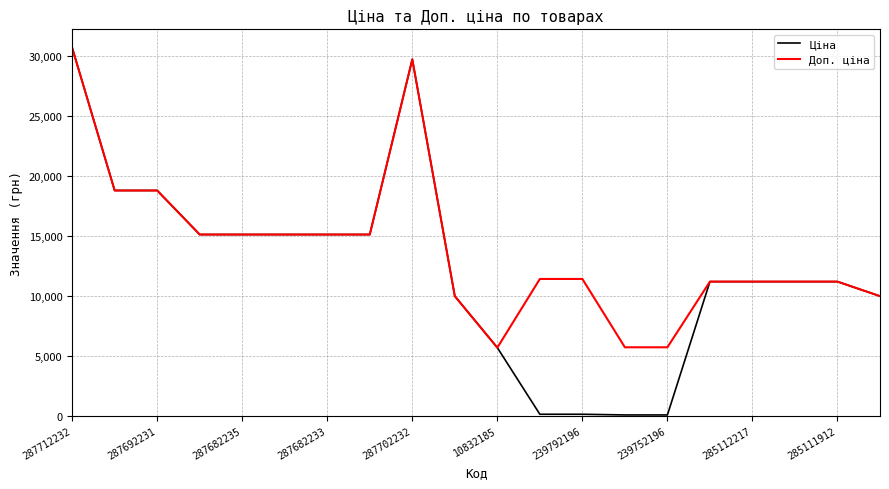

Which series has the widest spread of values?

Ціна